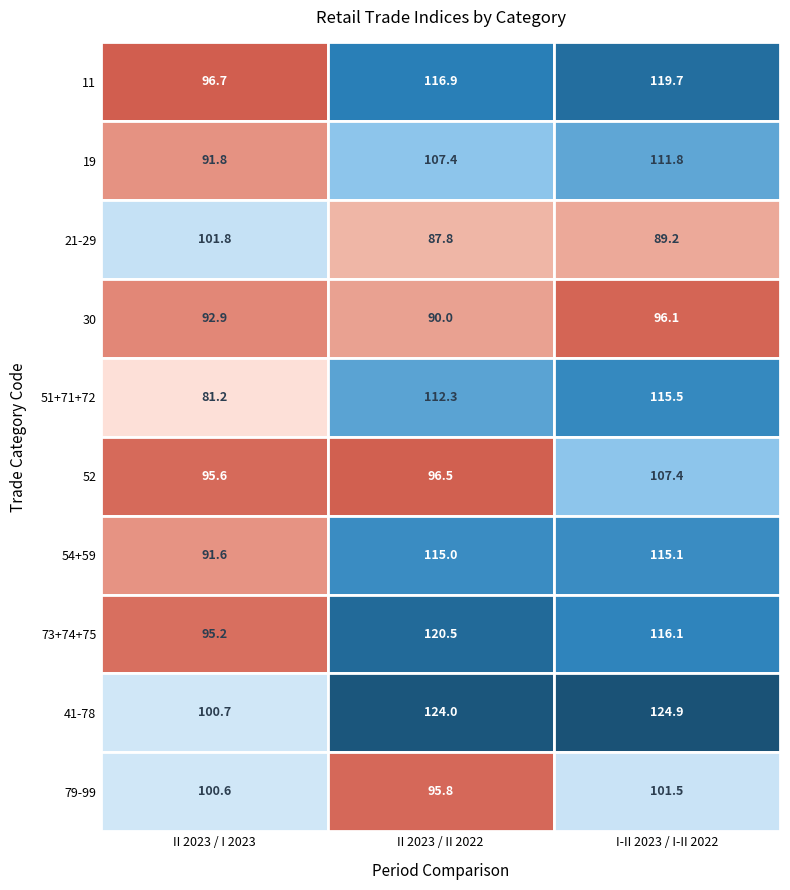

What is the difference between the 11 values at II 2023 / I 2023 and II 2023 / II 2022?

20.2